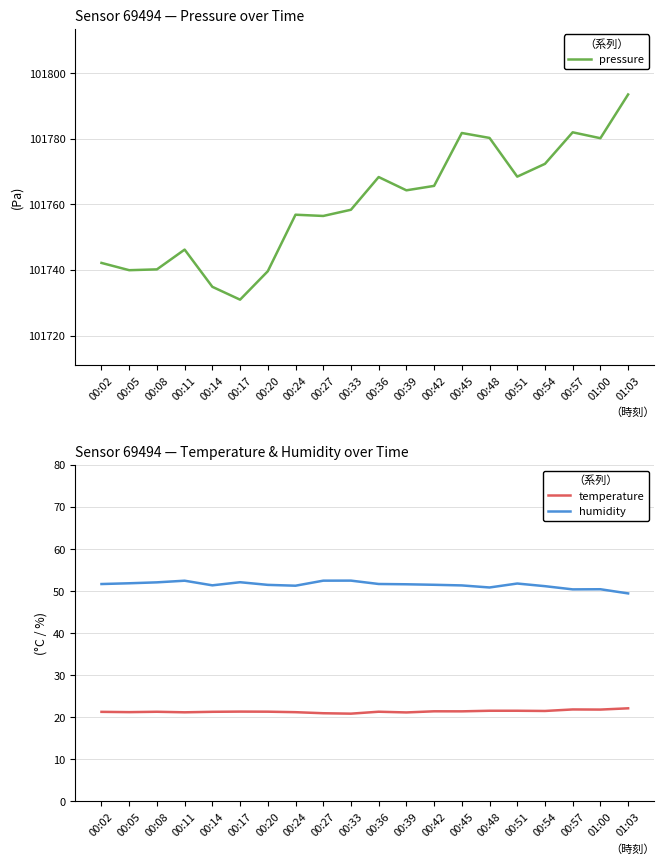

Reading left to right, extract all data points from this chart.

pressure: 00:02=101742.2	00:05=101739.9	00:08=101740.2	00:11=101746.2	00:14=101734.9	00:17=101731.0	00:20=101739.6	00:24=101756.9	00:27=101756.5	00:33=101758.4	00:36=101768.4	00:39=101764.3	00:42=101765.7	00:45=101781.8	00:48=101780.3	00:51=101768.5	00:54=101772.4	00:57=101782.0	01:00=101780.2	01:03=101793.5
temperature: 00:02=21.3	00:05=21.2	00:08=21.3	00:11=21.2	00:14=21.3	00:17=21.4	00:20=21.3	00:24=21.2	00:27=21.0	00:33=20.9	00:36=21.3	00:39=21.1	00:42=21.4	00:45=21.4	00:48=21.6	00:51=21.6	00:54=21.5	00:57=21.9	01:00=21.8	01:03=22.1
humidity: 00:02=51.7	00:05=51.9	00:08=52.1	00:11=52.5	00:14=51.4	00:17=52.1	00:20=51.5	00:24=51.3	00:27=52.5	00:33=52.5	00:36=51.7	00:39=51.6	00:42=51.5	00:45=51.4	00:48=50.9	00:51=51.8	00:54=51.2	00:57=50.4	01:00=50.5	01:03=49.5